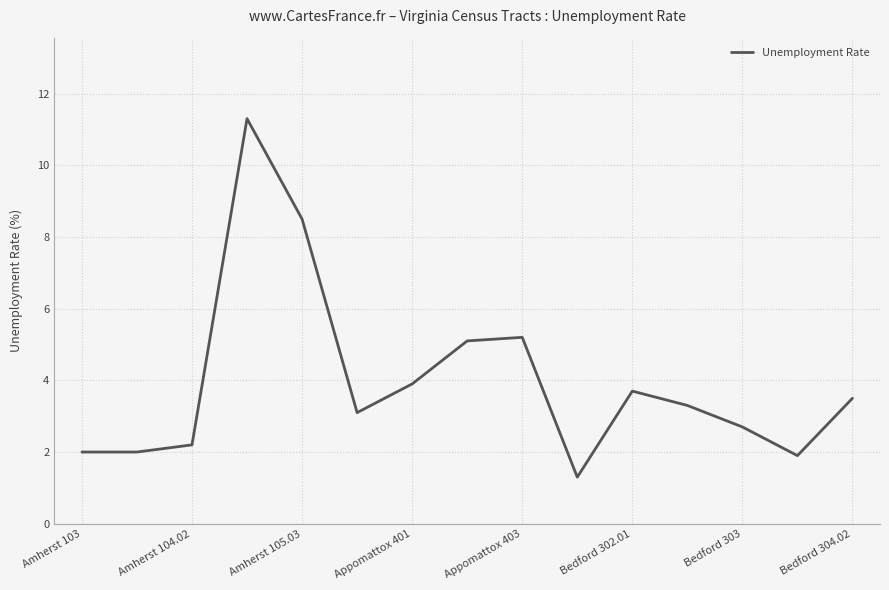

What is the minimum value shown in the chart?

1.3